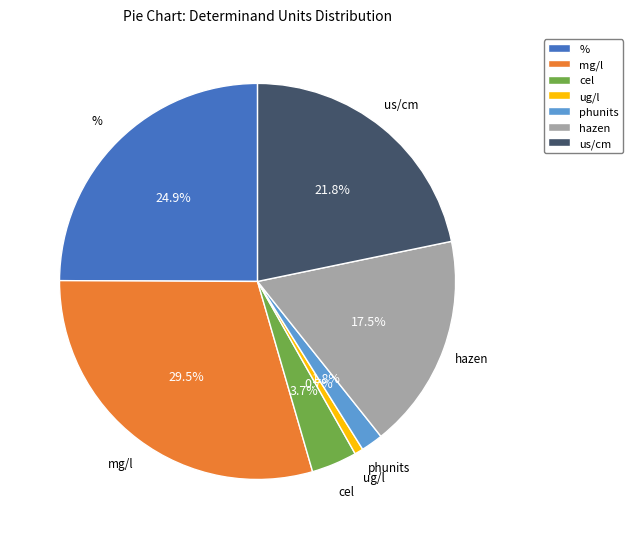

To the nearest percent, what is the average slice percentage?

14%